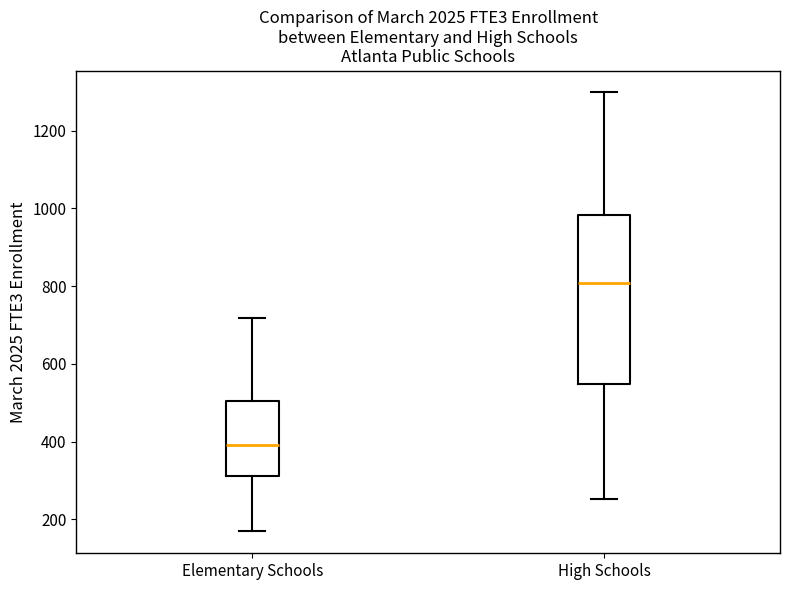

Where is the upper edge of the box for Elementary Schools on the y-axis? The values are not printed on the chart, so give them approximately, as read against the axis.

500